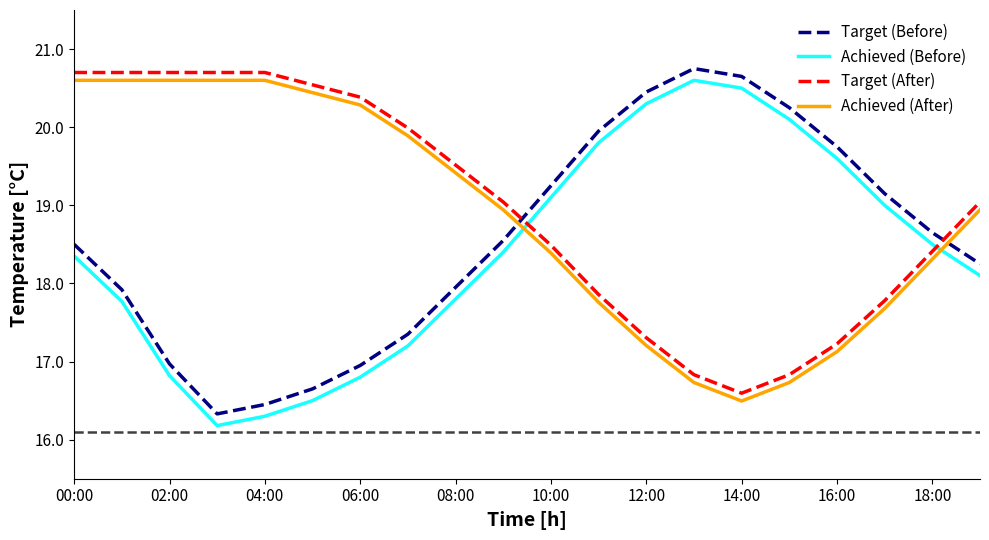

What is the minimum value shown in the chart?

16.2